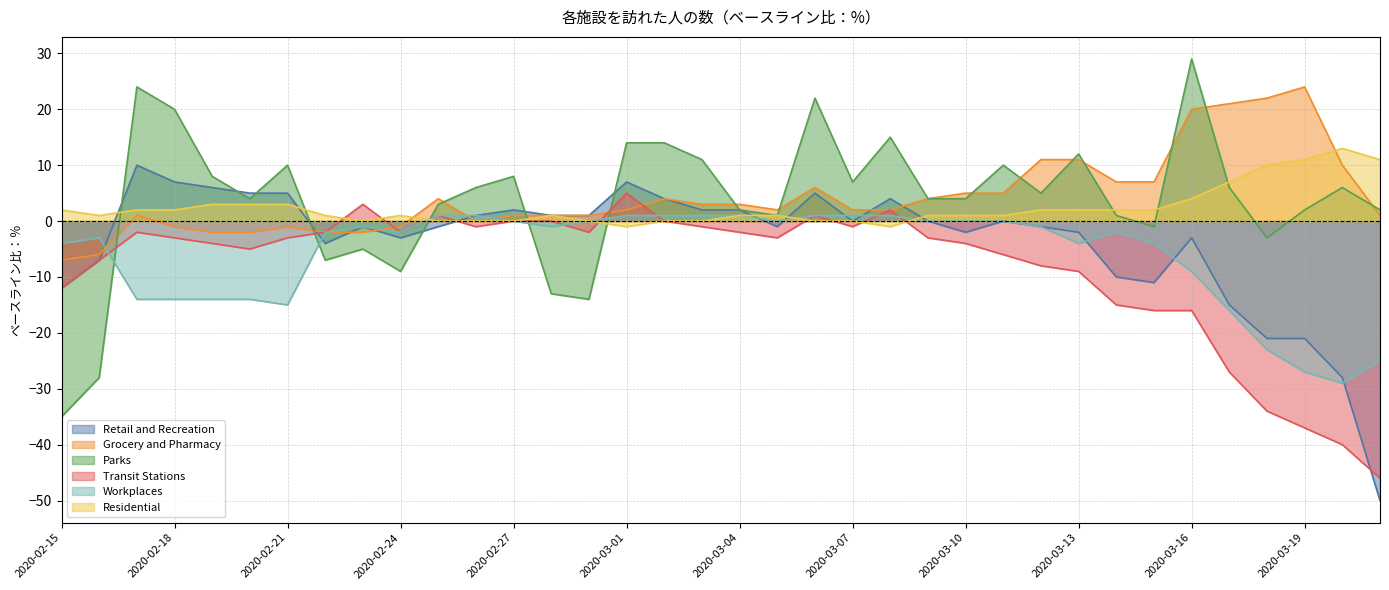

How many lines are shown in the chart?

6